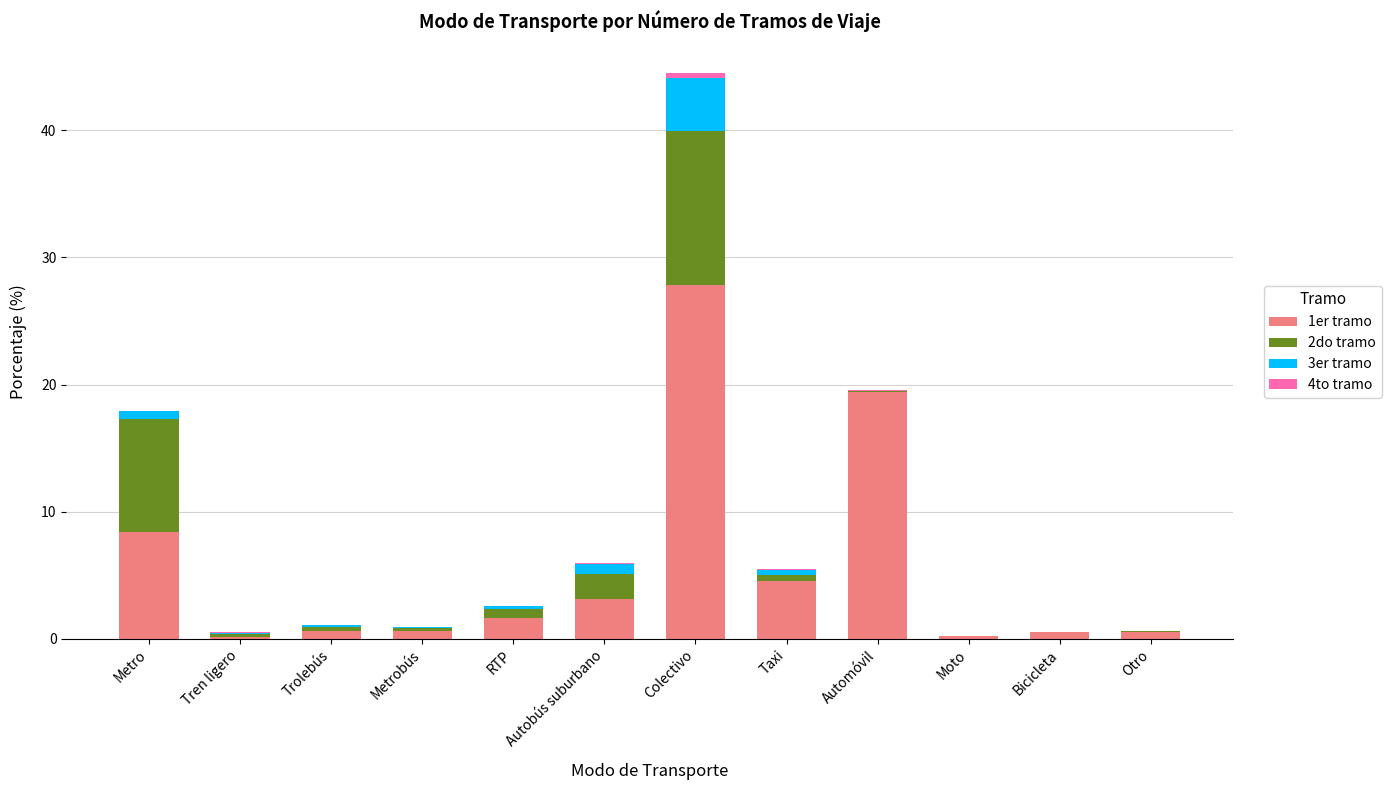

At which label does 1er tramo reach its peak?

Colectivo